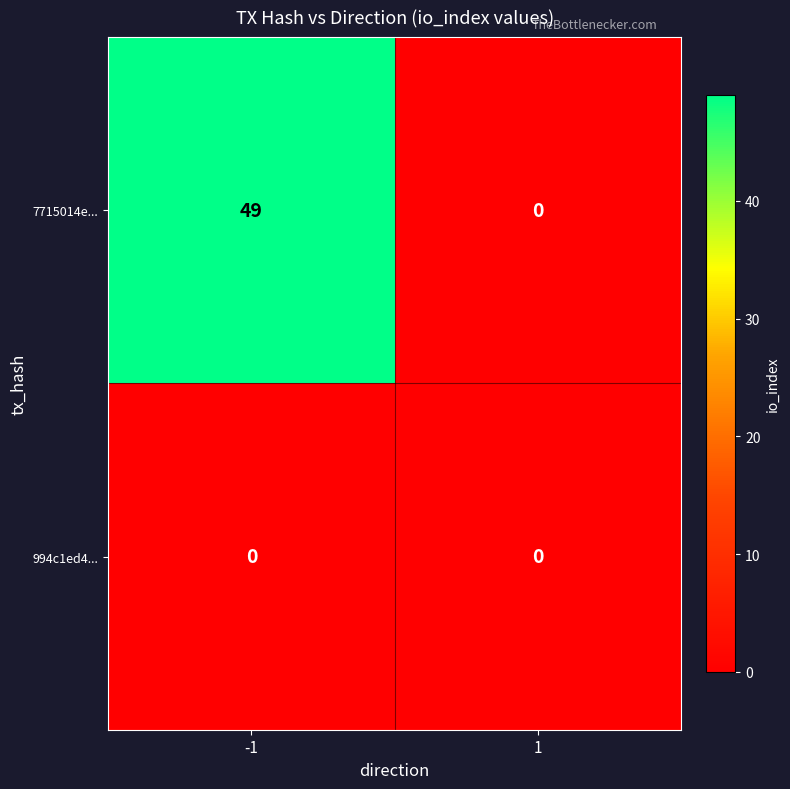

What is the difference between the 7715014e... values at 1 and -1?

49